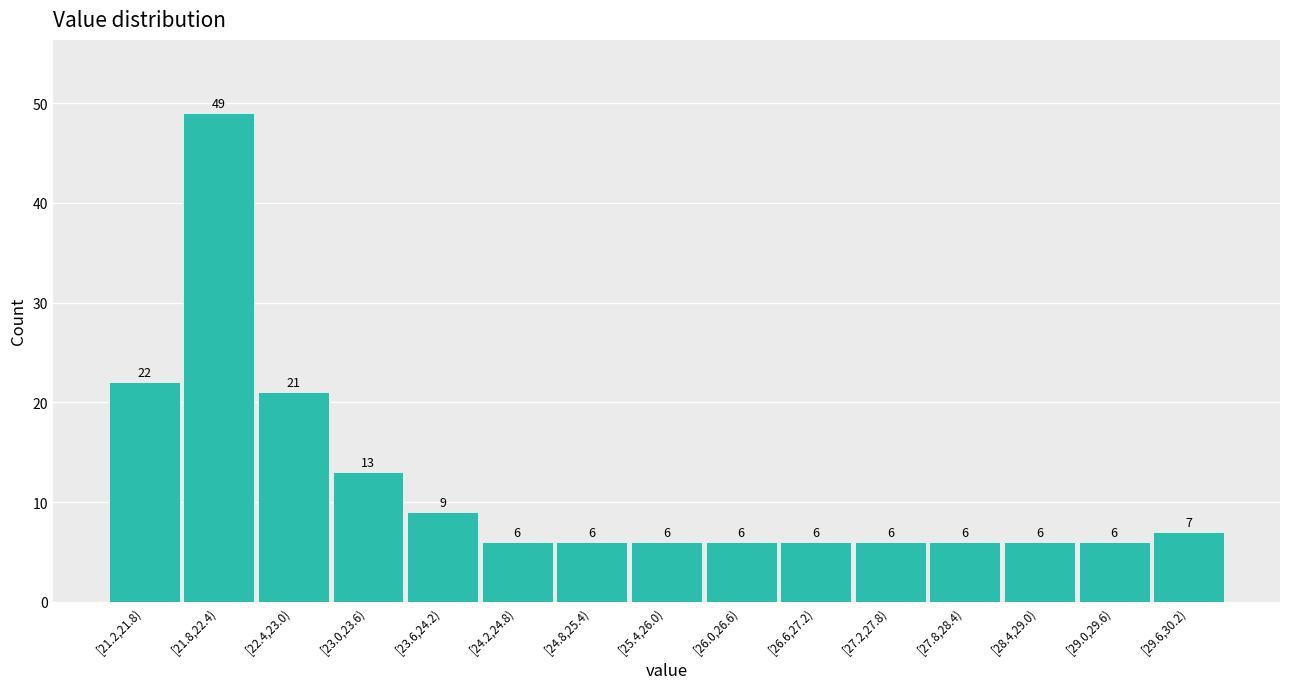

Reading left to right, list all the values displayed in this chart.

22	49	21	13	9	6	6	6	6	6	6	6	6	6	7